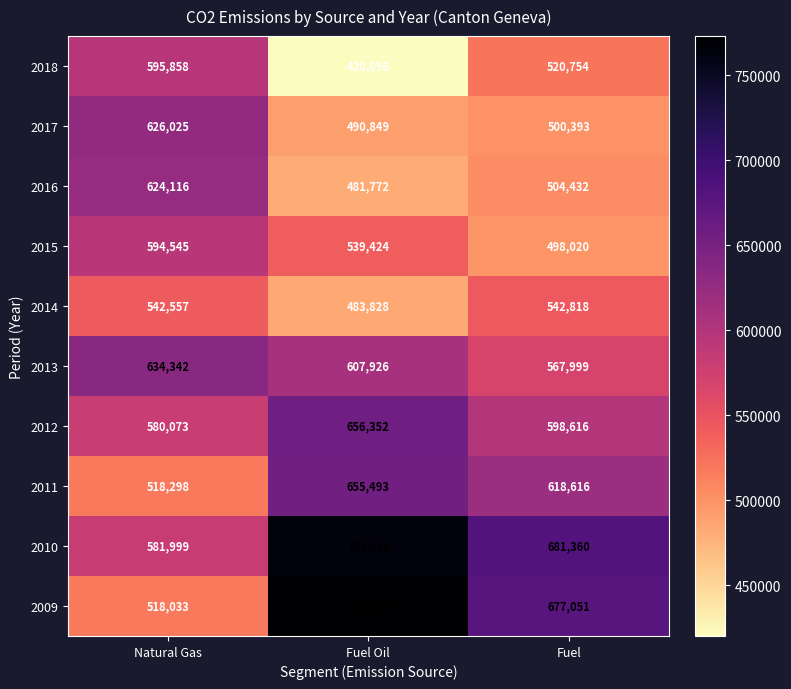

Which series changed the most between Fuel Oil and Fuel?

2018